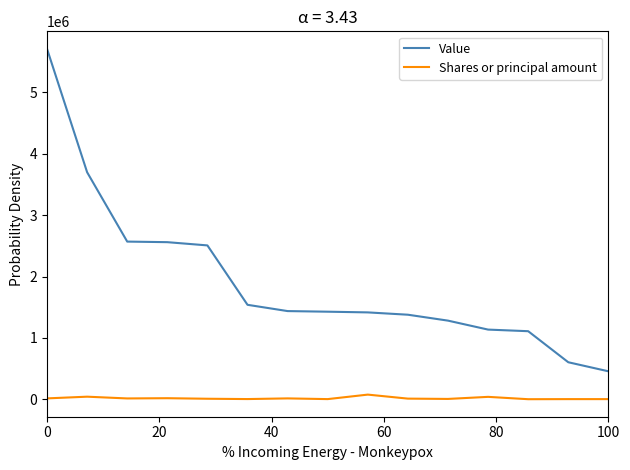

True or false: Shares or principal amount and Value cross at least once.

False